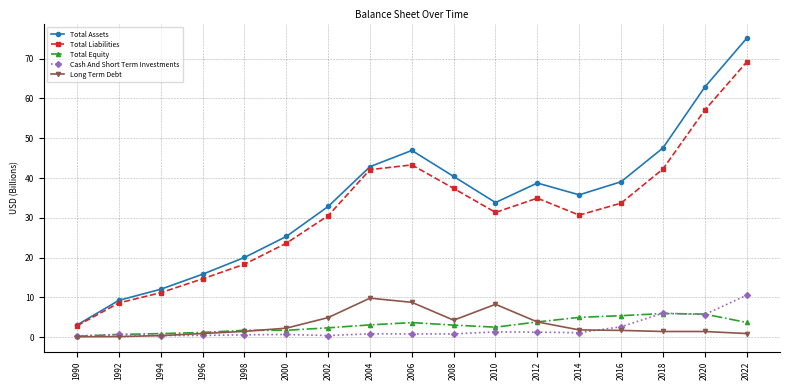

Which series has the widest spread of values?

Total Assets